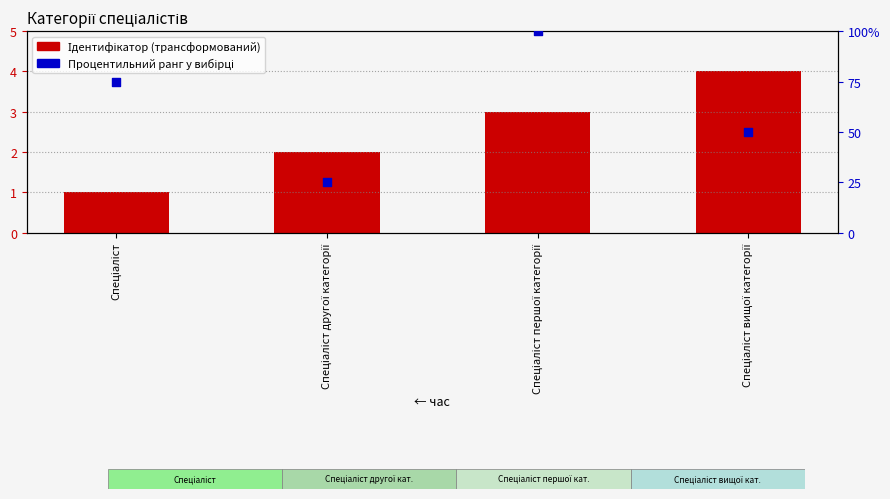

Which series contains the highest Y value?

Процентильний ранг у вибірці